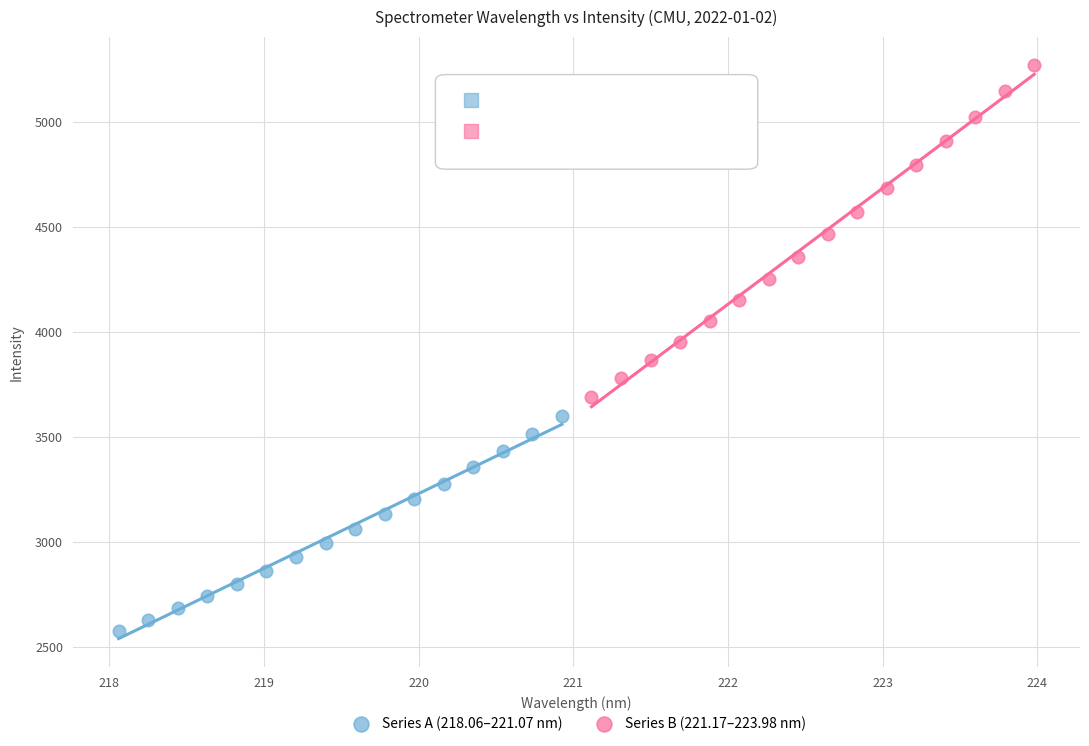

Which series has the widest spread of Y values?

Series B (221.17–223.98 nm)